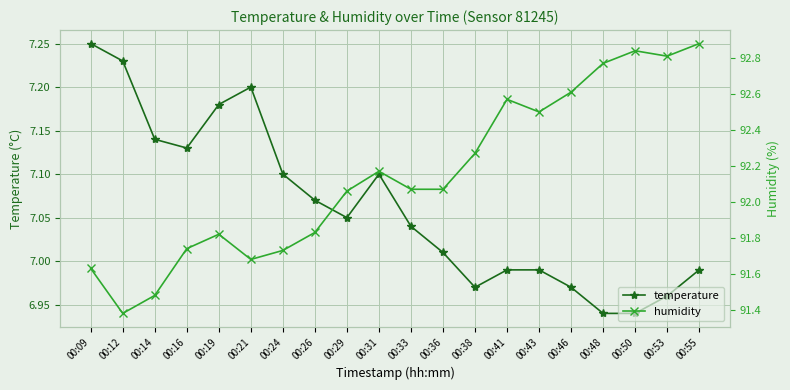

True or false: temperature and humidity intersect in this chart.

False